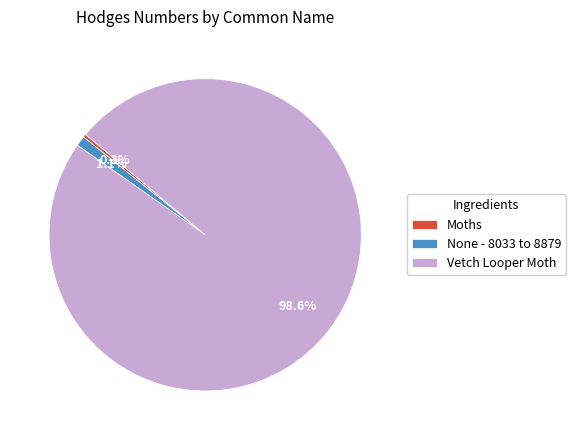

Count the number of slices in the pie.

3